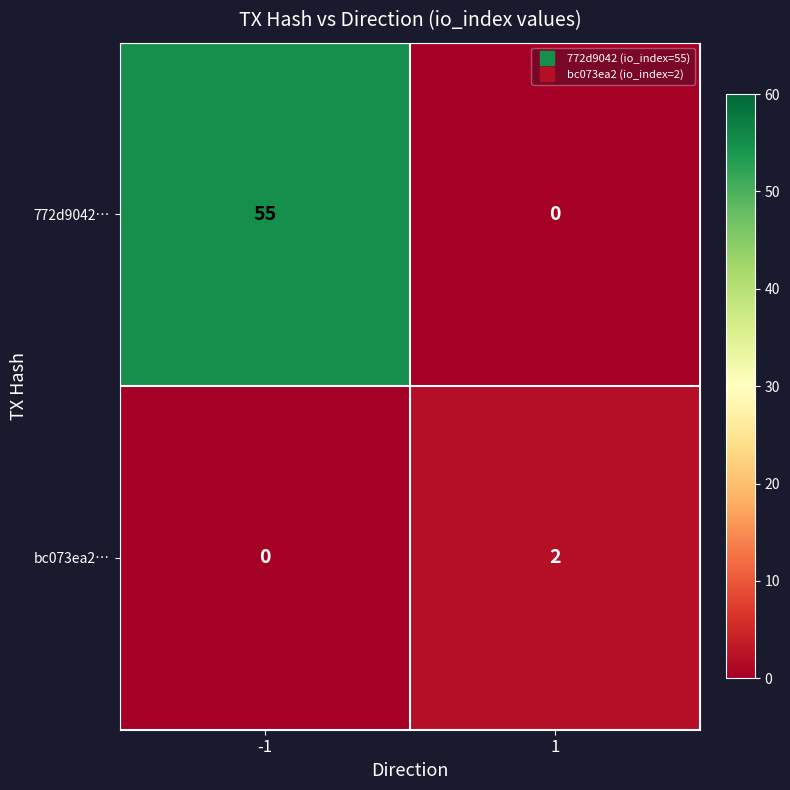

What is the difference between the 772d9042… values at 1 and -1?

55